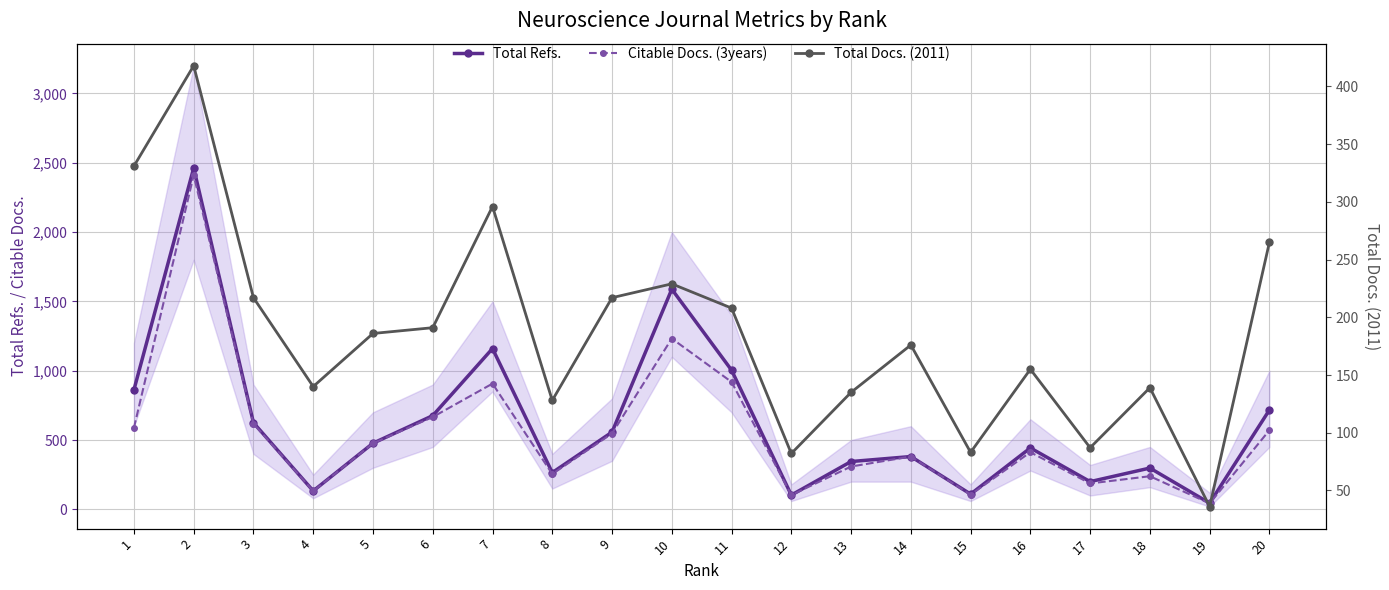

What is the value of the Citable Docs. (3years) point at the 7th from the left?

907